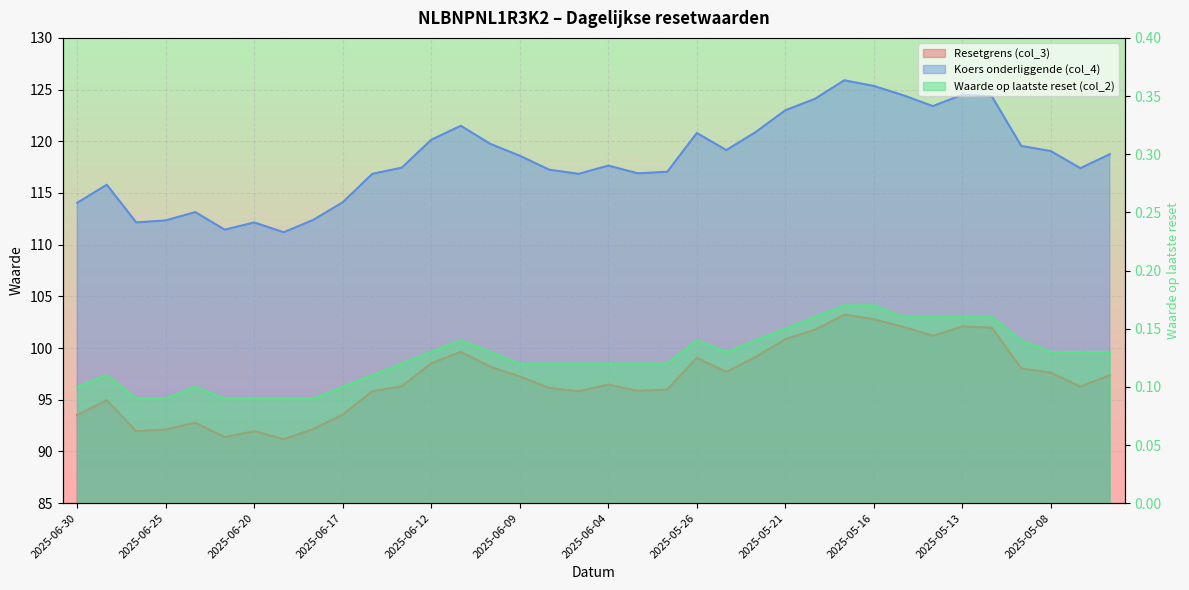

At how many categories does at least one series exceed 95?

36